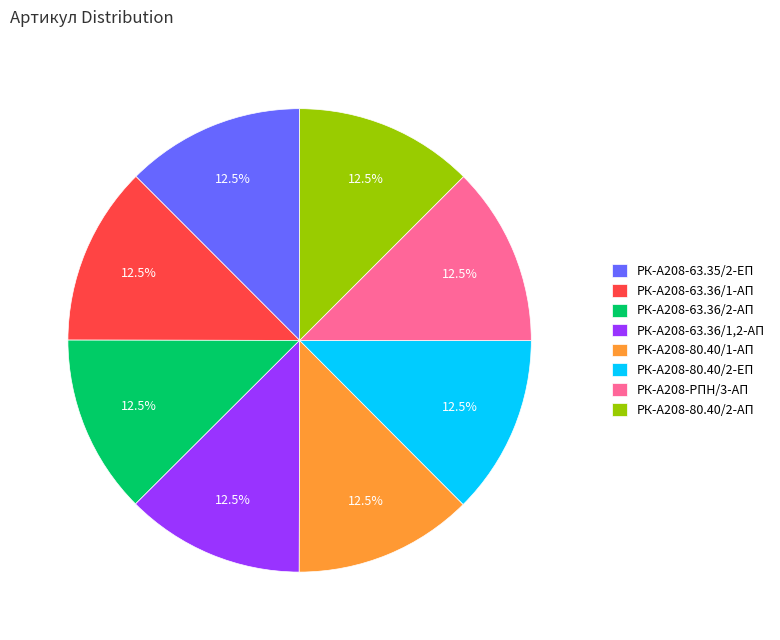

Approximately how many times larger is the value at РК-А208-80.40/2-ЕП compared to РК-А208-63.35/2-ЕП?

1.0